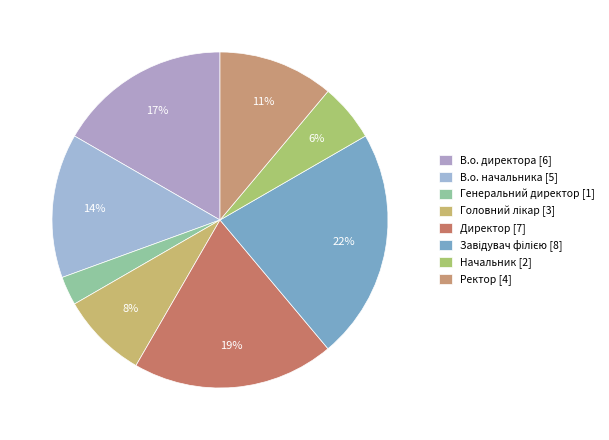

Is В.о. директора the majority of the pie?

No